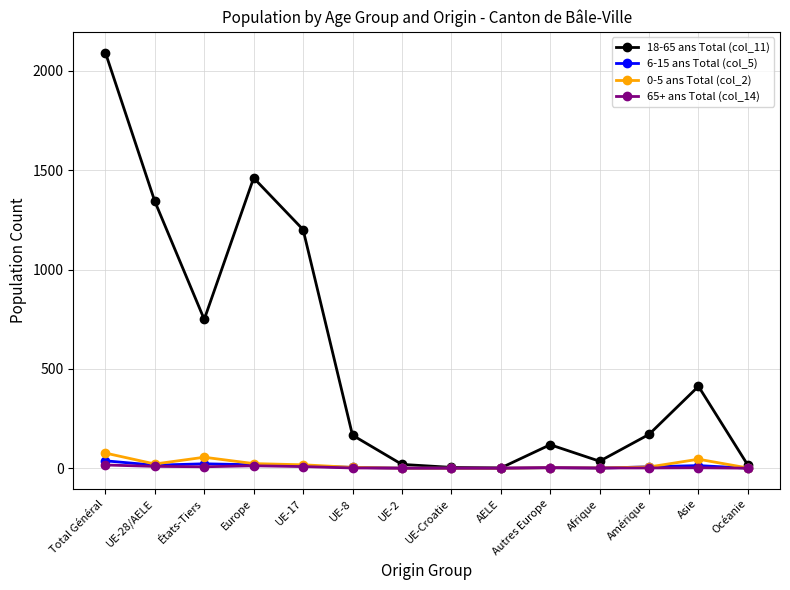

Between Europe and UE-2, which series saw the biggest shift?

18-65 ans Total (col_11)